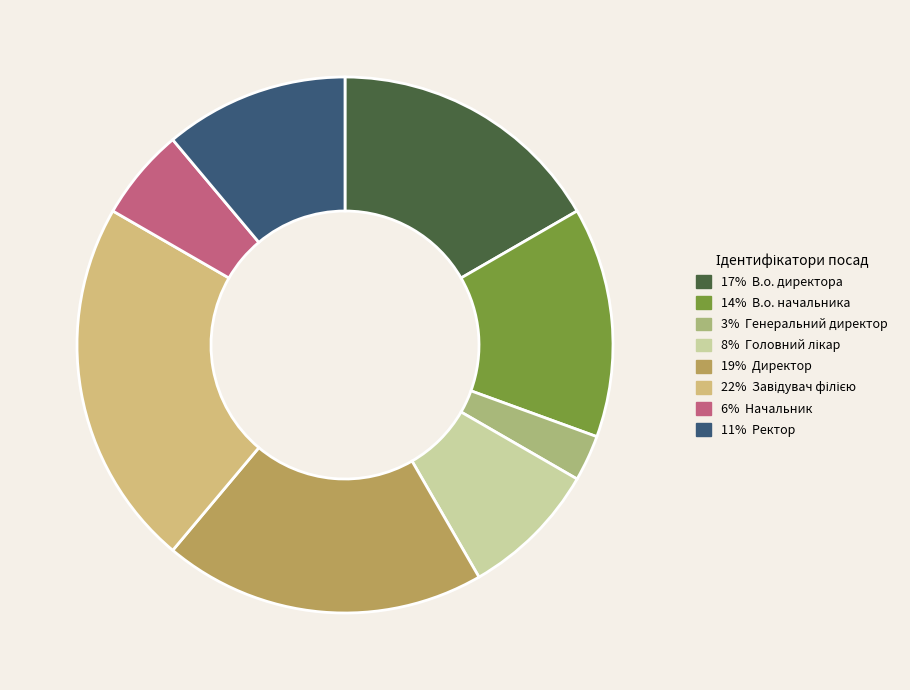

Count the number of slices in the pie.

8